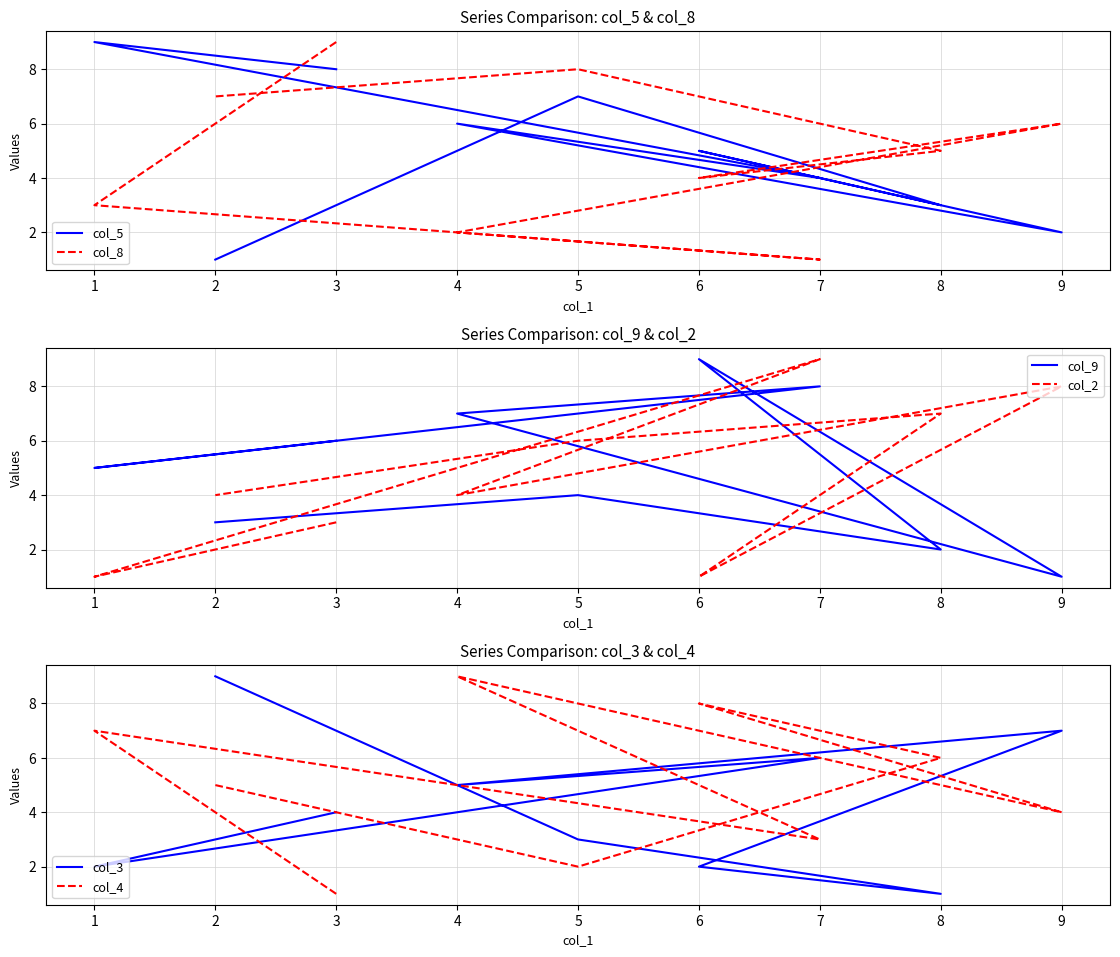

Which series changed the most between 1 and 9?

col_5